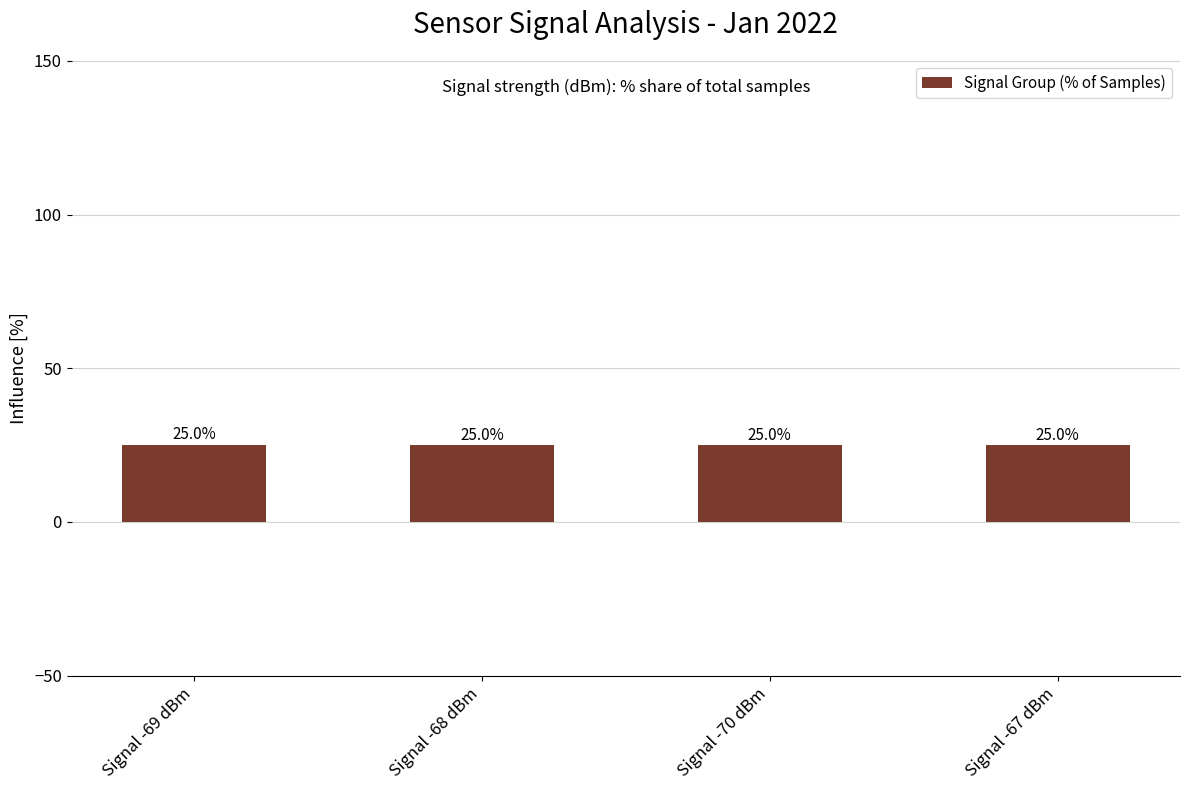

What is the value of the 3rd bar from the left?

25.0